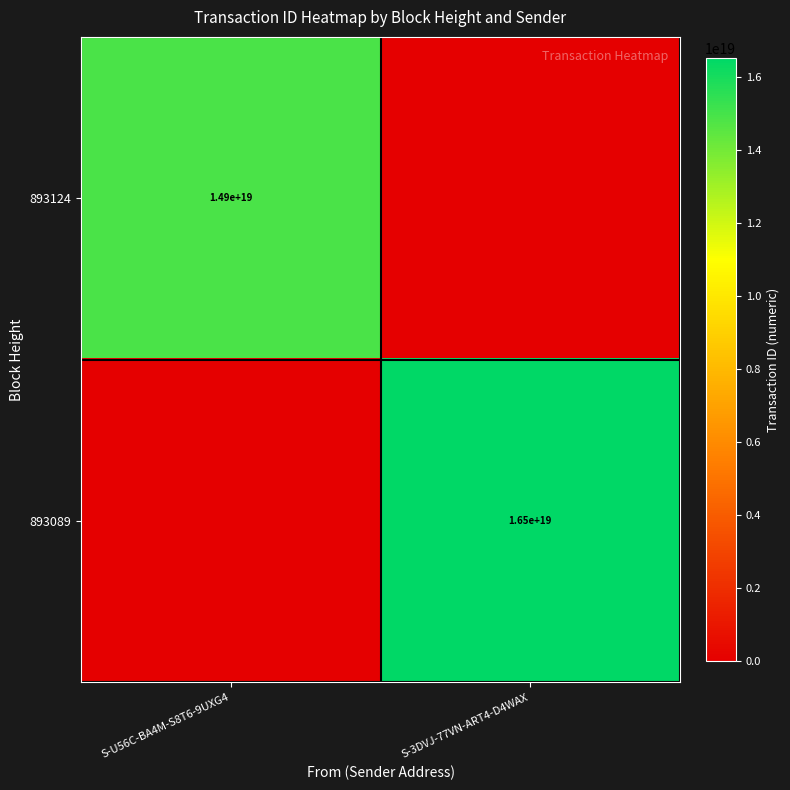

True or false: 893089 has a value of 16500000000000000000 at S-3DVJ-77VN-ART4-D4WAX.

True